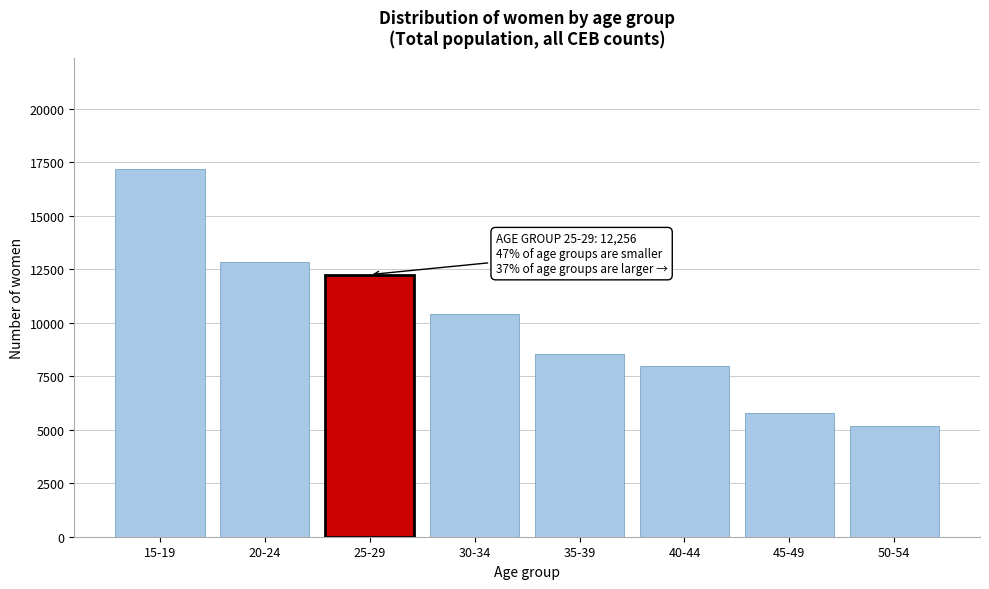

Reading left to right, extract all data points from this chart.

17207	12853	12256	10427	8558	7976	5795	5196